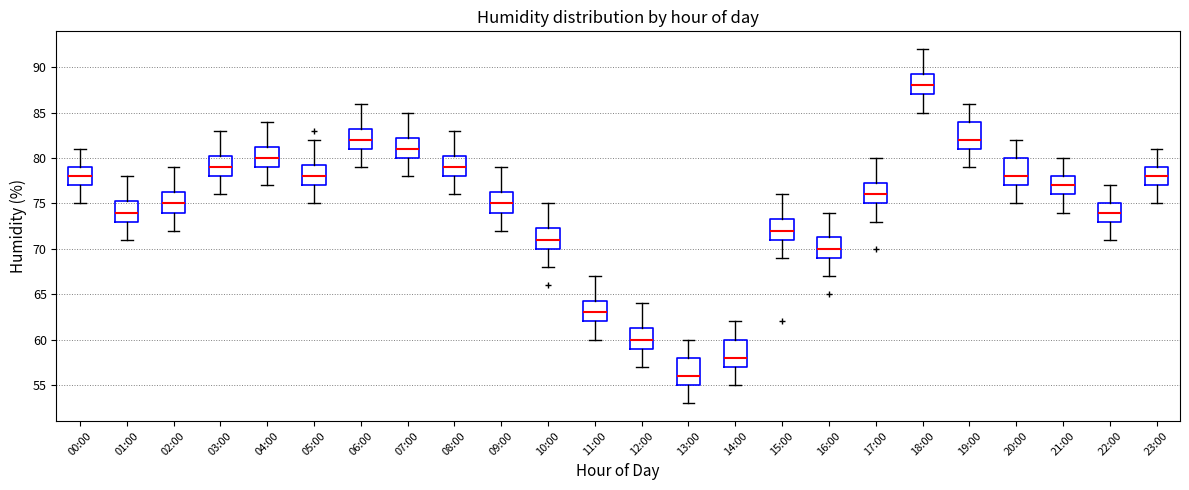

Which box's median line is the highest?

18:00